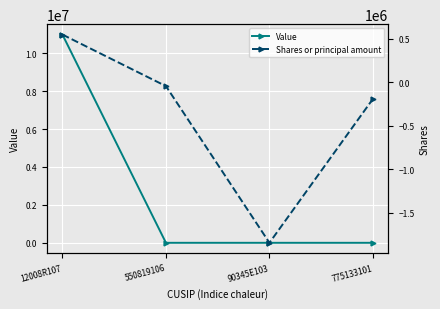

What is the label of the 3rd point from the right?

550819106